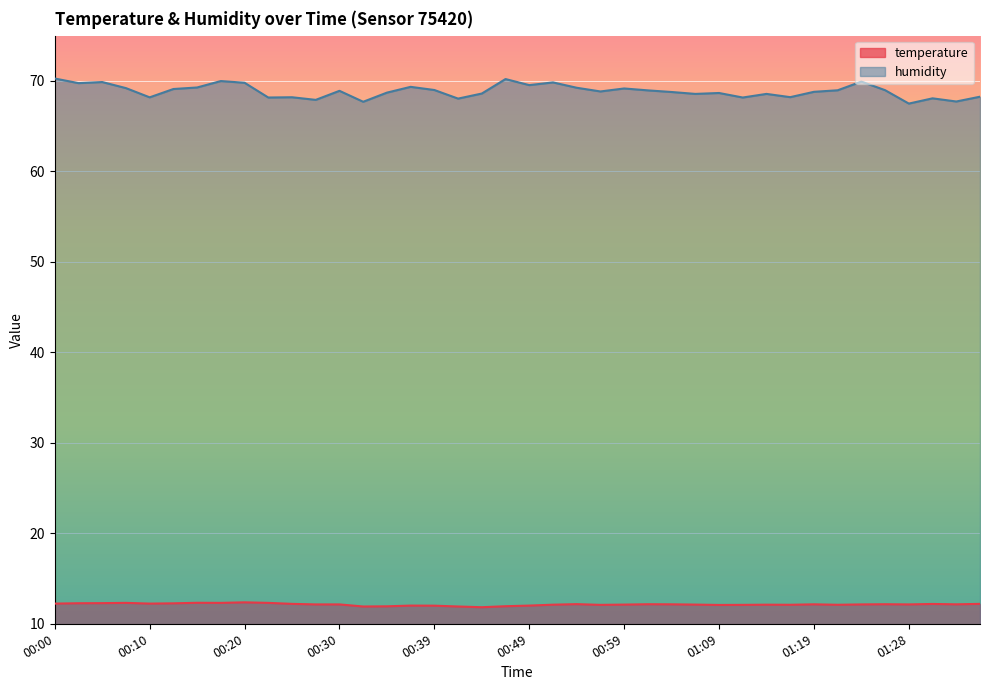

What is the sum of all humidity values?

2754.7